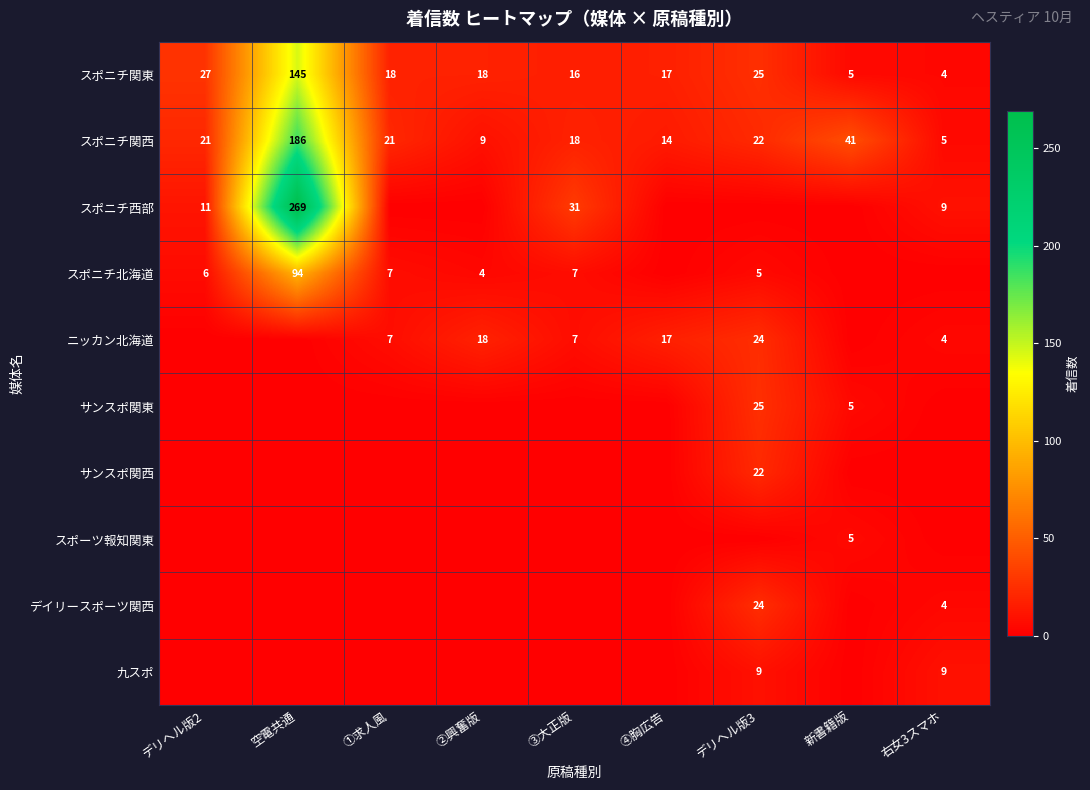

Is it true that スポニチ関東 equals 25 at デリヘル版3?

True